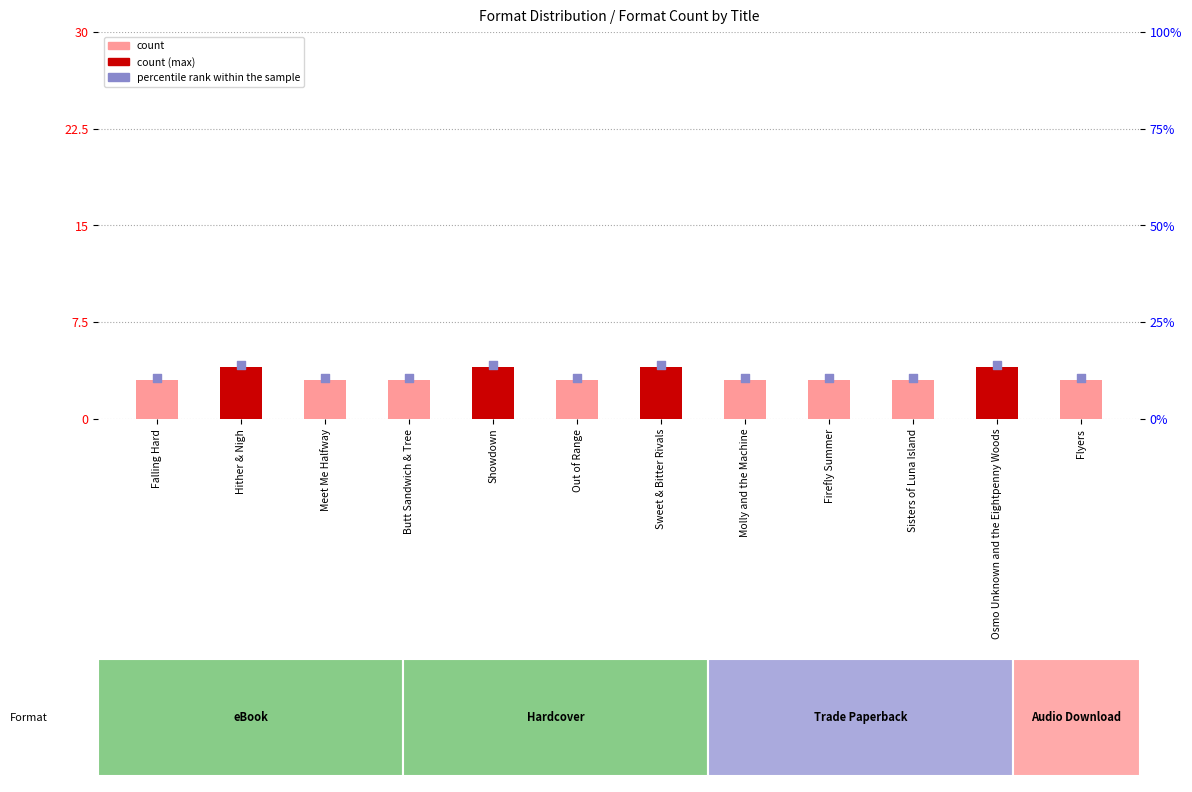

At how many categories does at least one series exceed 10?

12